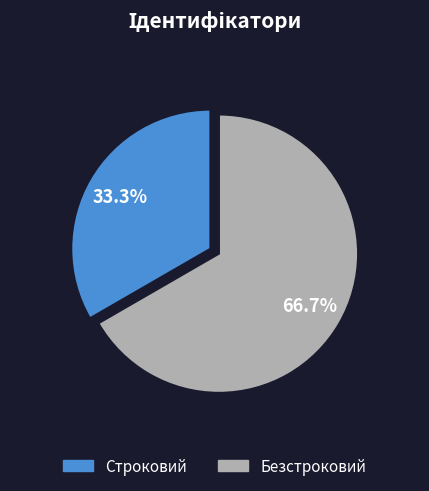

To the nearest percent, what percentage of the pie is Строковий?

33%